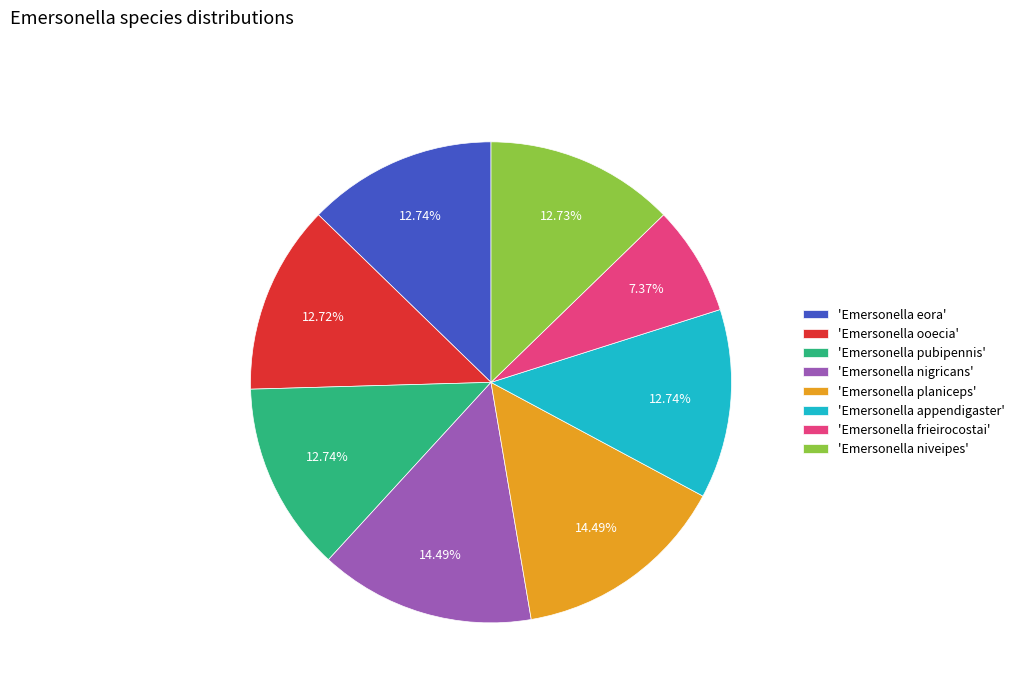

Does any single category account for the majority?

No